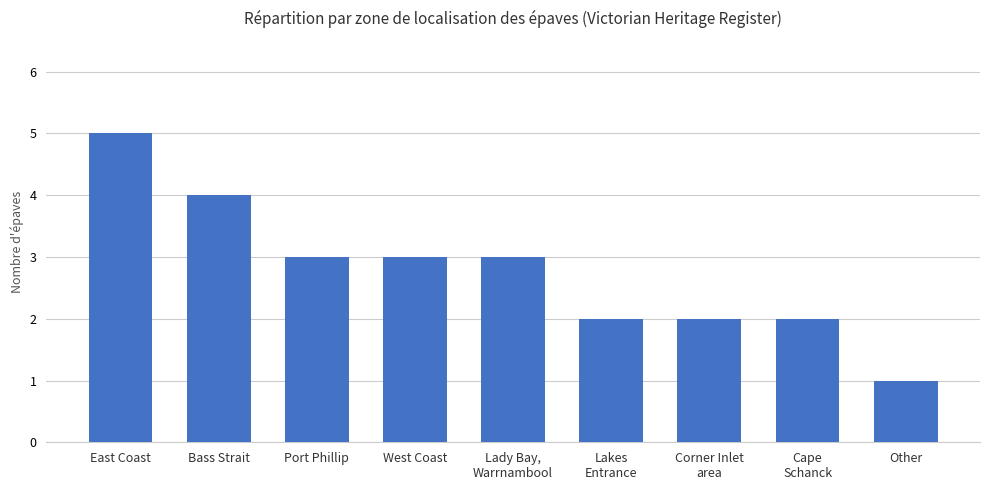

Which label corresponds to the largest value in the chart?

East Coast